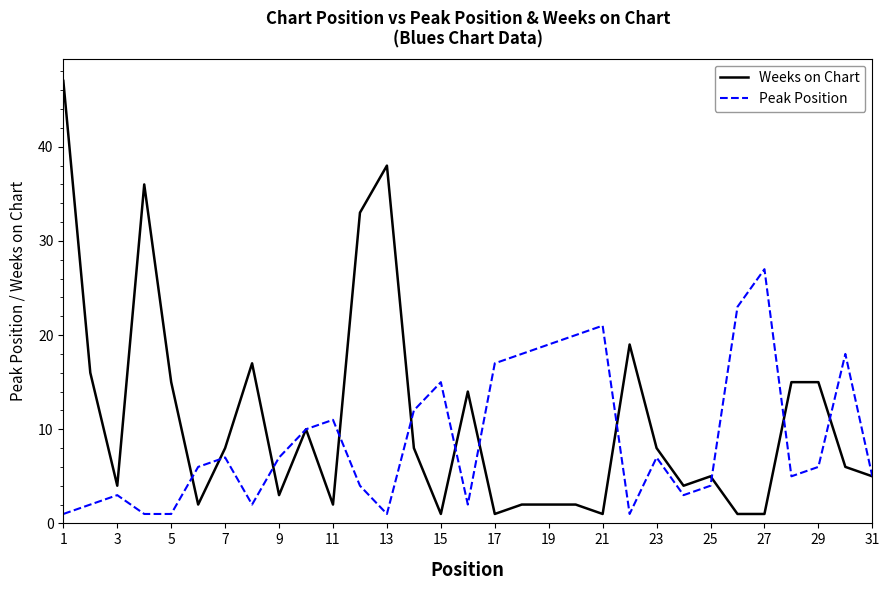

List the series in order of their overall mean, lowest first.

Peak Position, Weeks on Chart